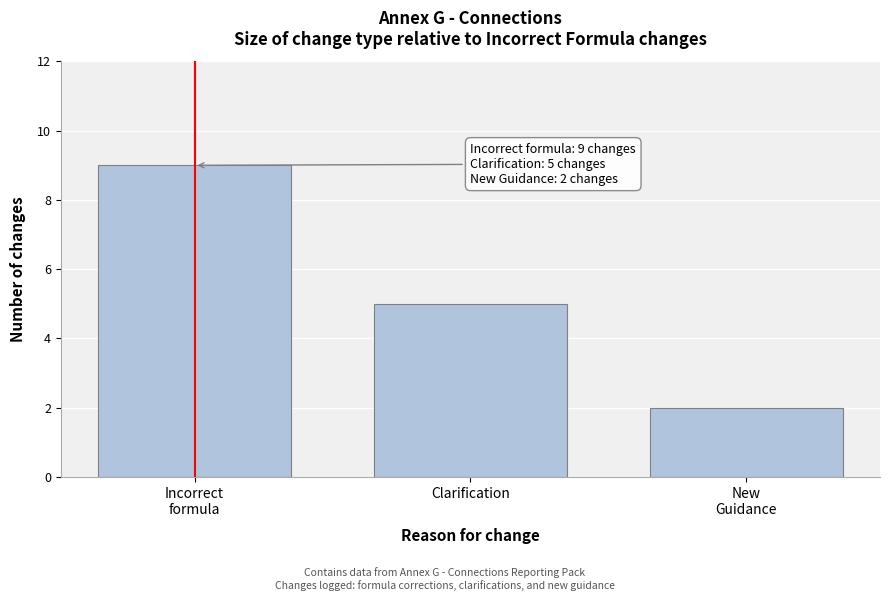

Reading right to left, extract all data points from this chart.

2	5	9